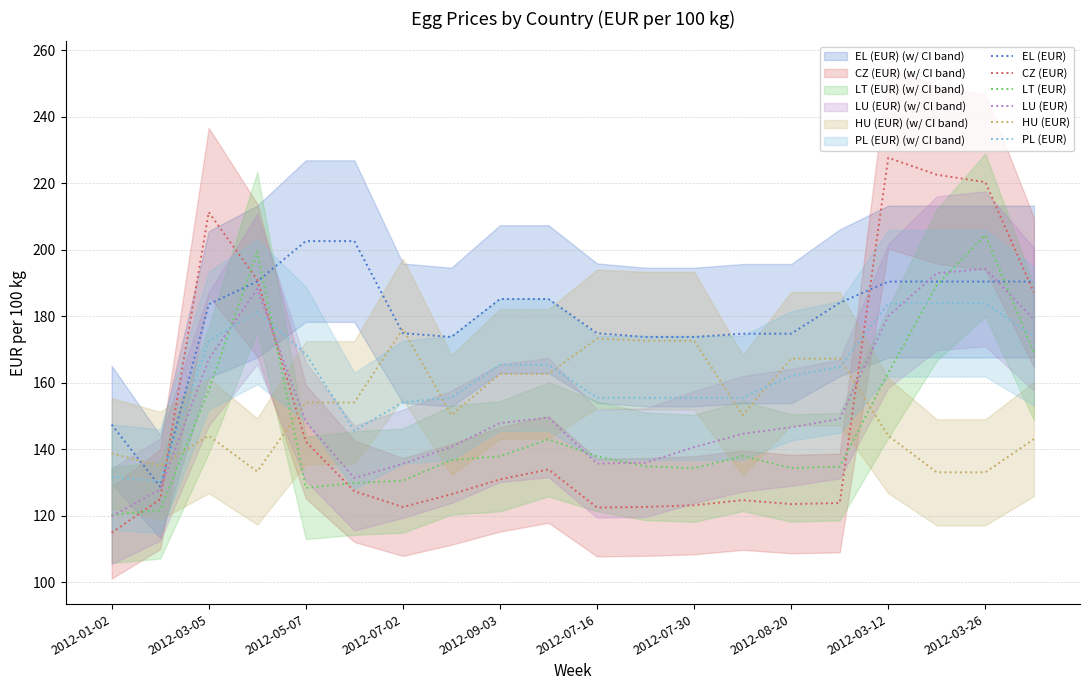

What are all the series names shown in the legend?

EL (EUR), CZ (EUR), LT (EUR), LU (EUR), HU (EUR), PL (EUR)